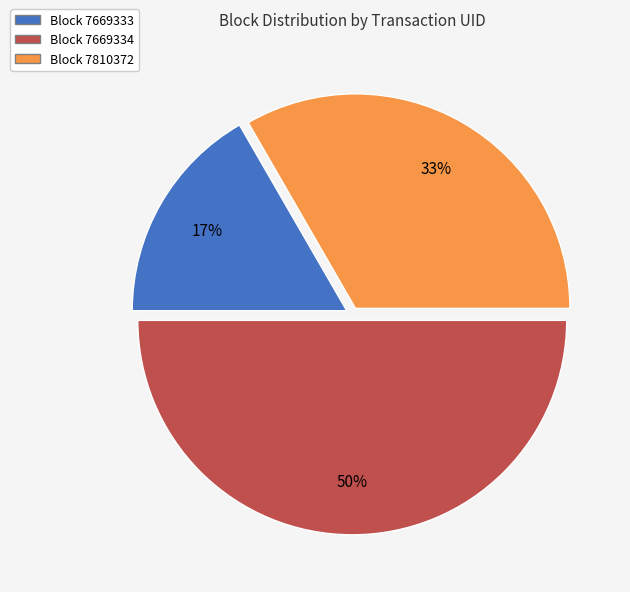

The Block 7810372 slice represents 33% of the pie. True or false?

True